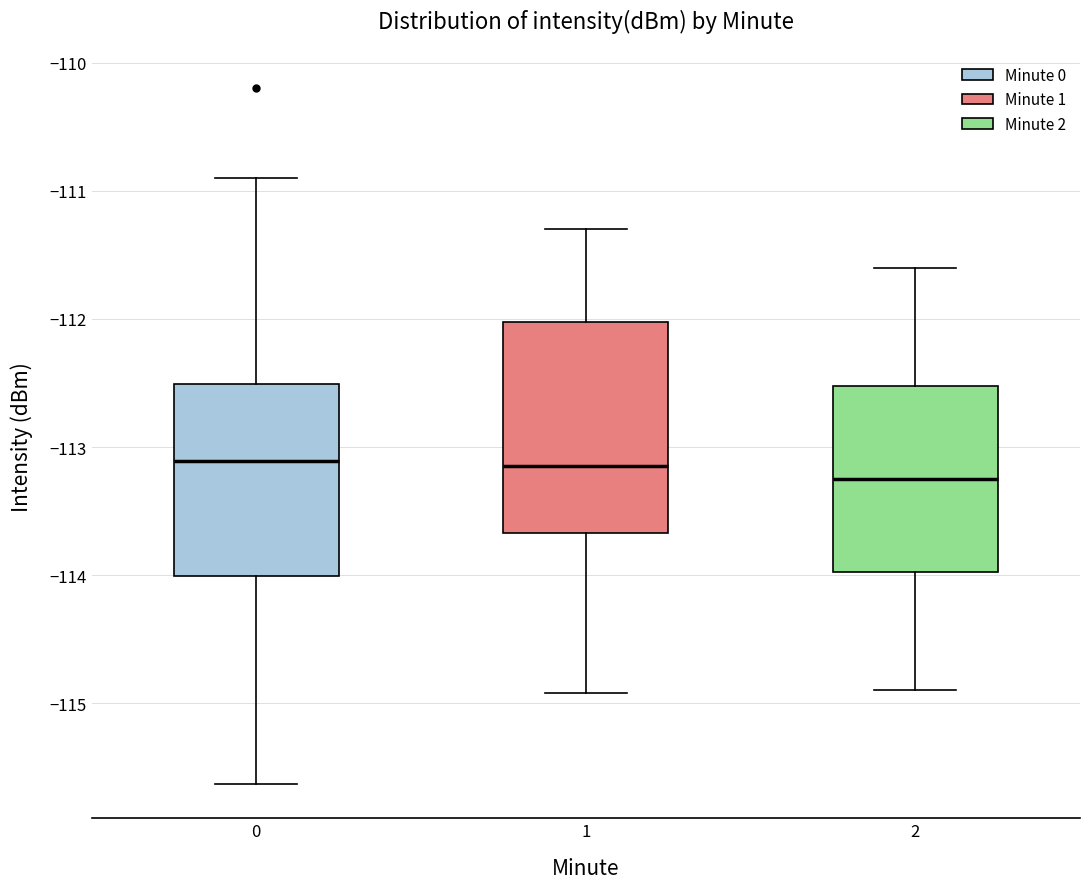

Reading left to right, transcribe this box plot: for each box, give where its median line is, the range the box spans, and where its two whiskers end, as read against the y-axis. The values are not printed on the chart, so give them approximately, as read against the axis.

0: median -113.1, box -114.0 to -112.5, whiskers -115.6 to -110.9
1: median -113.1, box -113.7 to -112.0, whiskers -114.9 to -111.3
2: median -113.2, box -114.0 to -112.5, whiskers -114.9 to -111.6